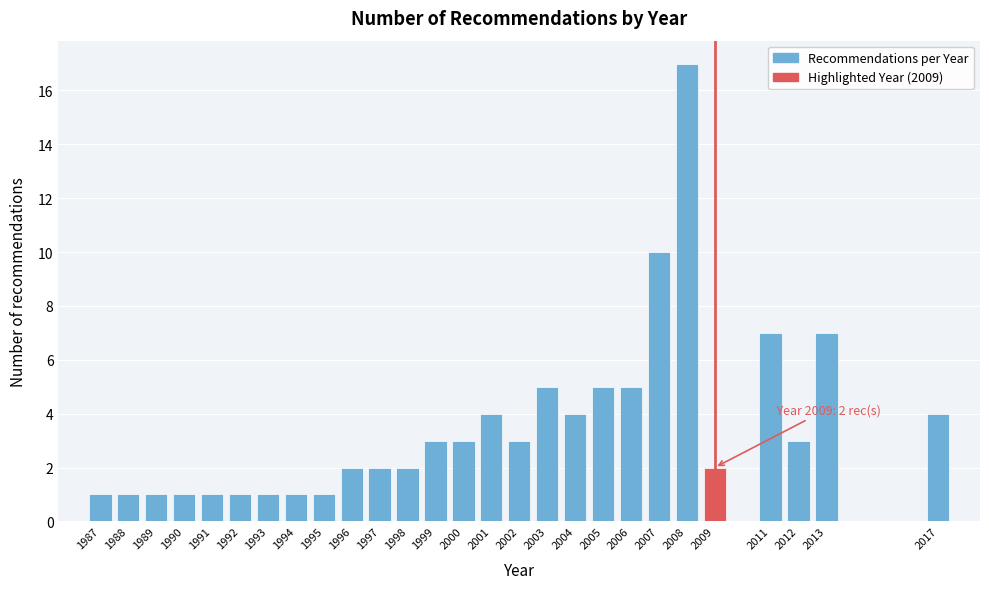

Reading left to right, transcribe all the data shown in this chart.

1	1	1	1	1	1	1	1	1	2	2	2	3	3	4	3	5	4	5	5	10	17	2	7	3	7	4